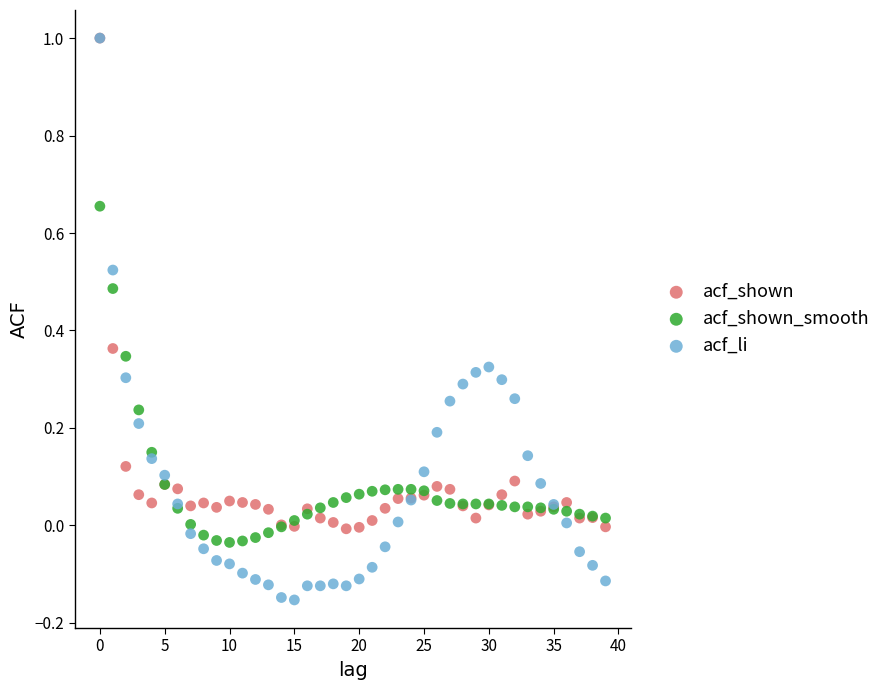

Which series has the widest spread of Y values?

acf_li